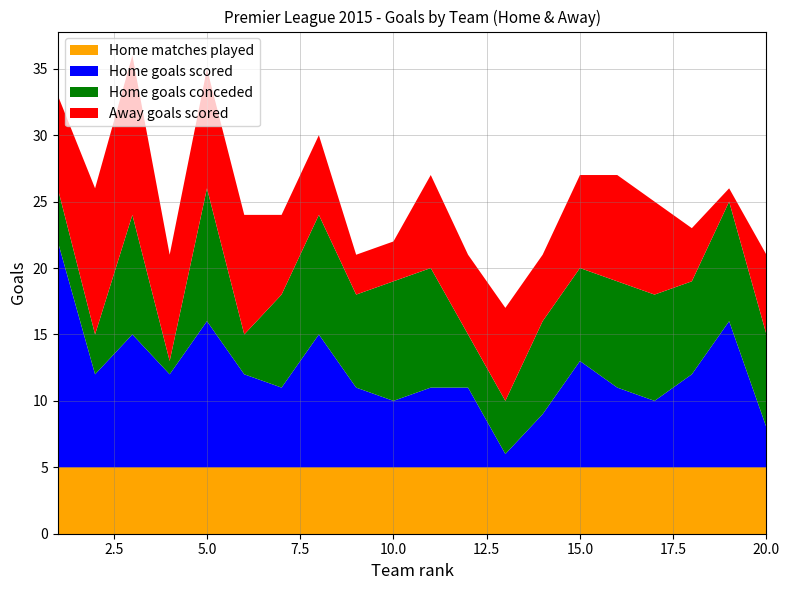

What value does the Home matches played series have at 15.0?

5